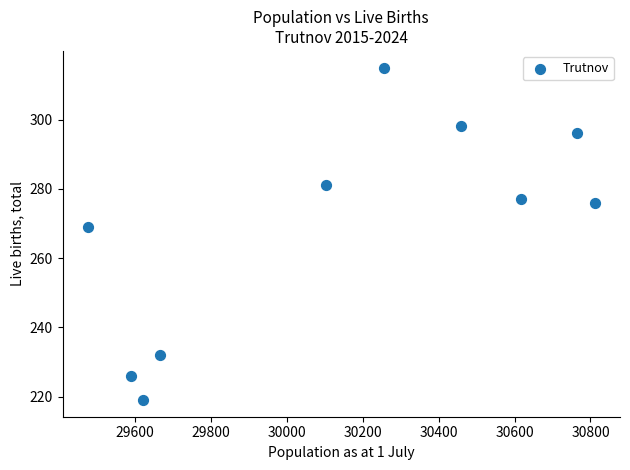

What is the range of Y values (max minus min)?

96